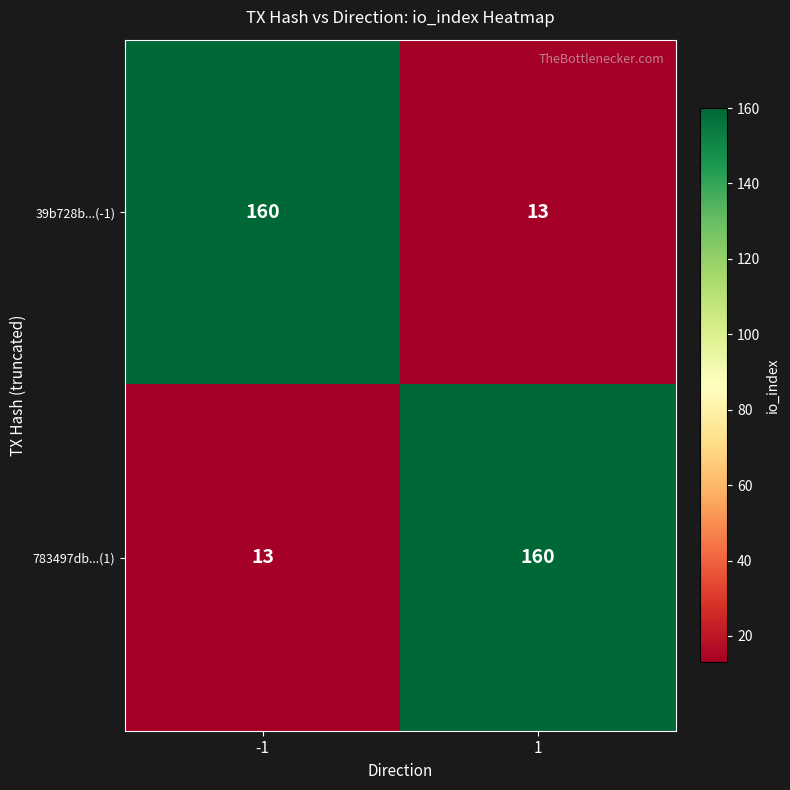

What is the sum of all 39b728b...(-1) values?

173